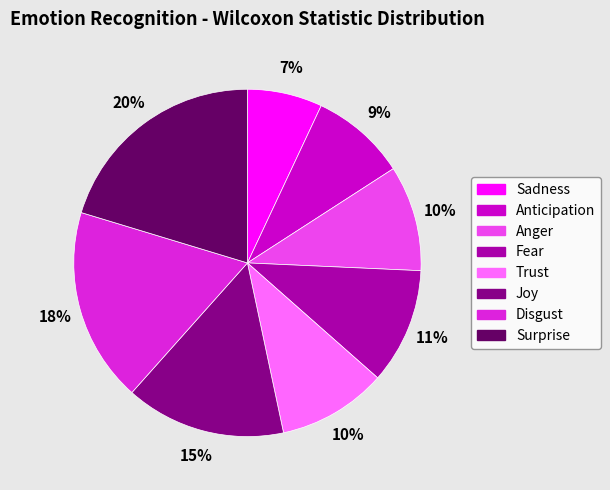

How many segments does this pie chart have?

8